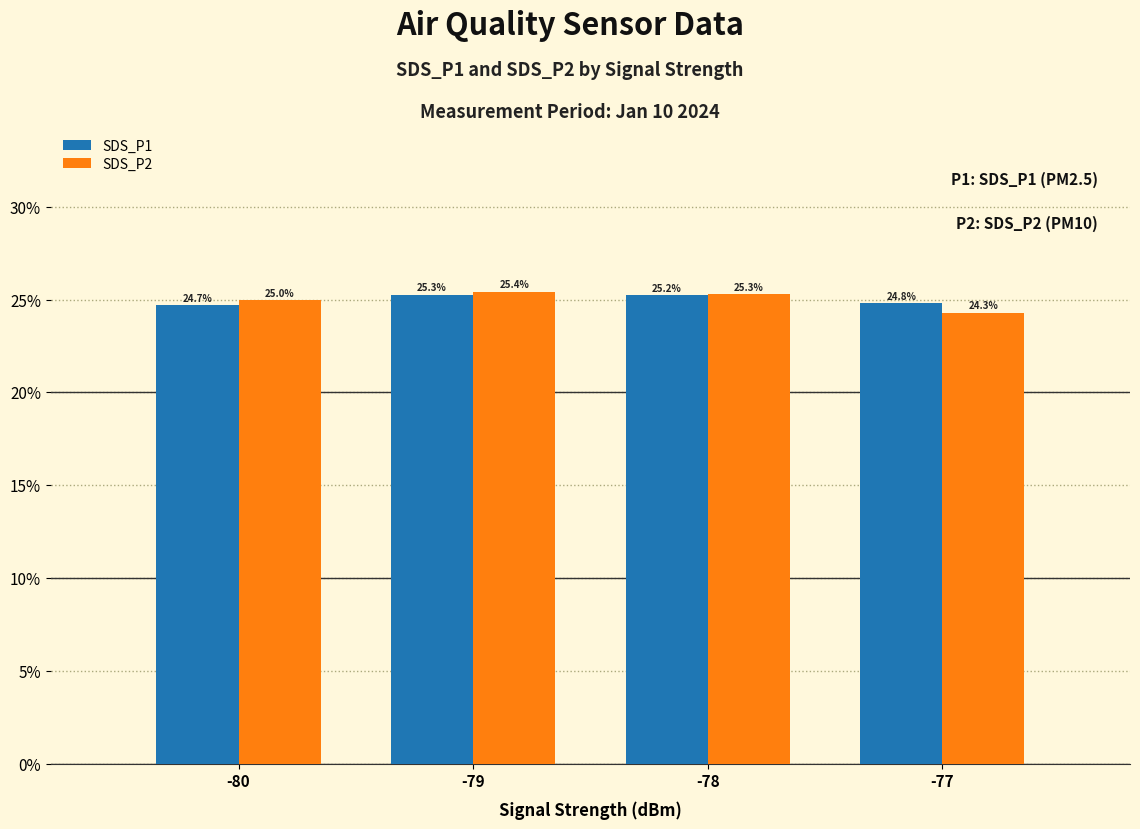

Between -80 and -79, which series saw the biggest shift?

SDS_P1